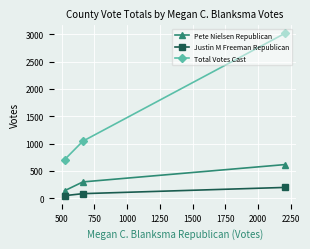

What is the sum of all Pete Nielsen Republican values?

1052